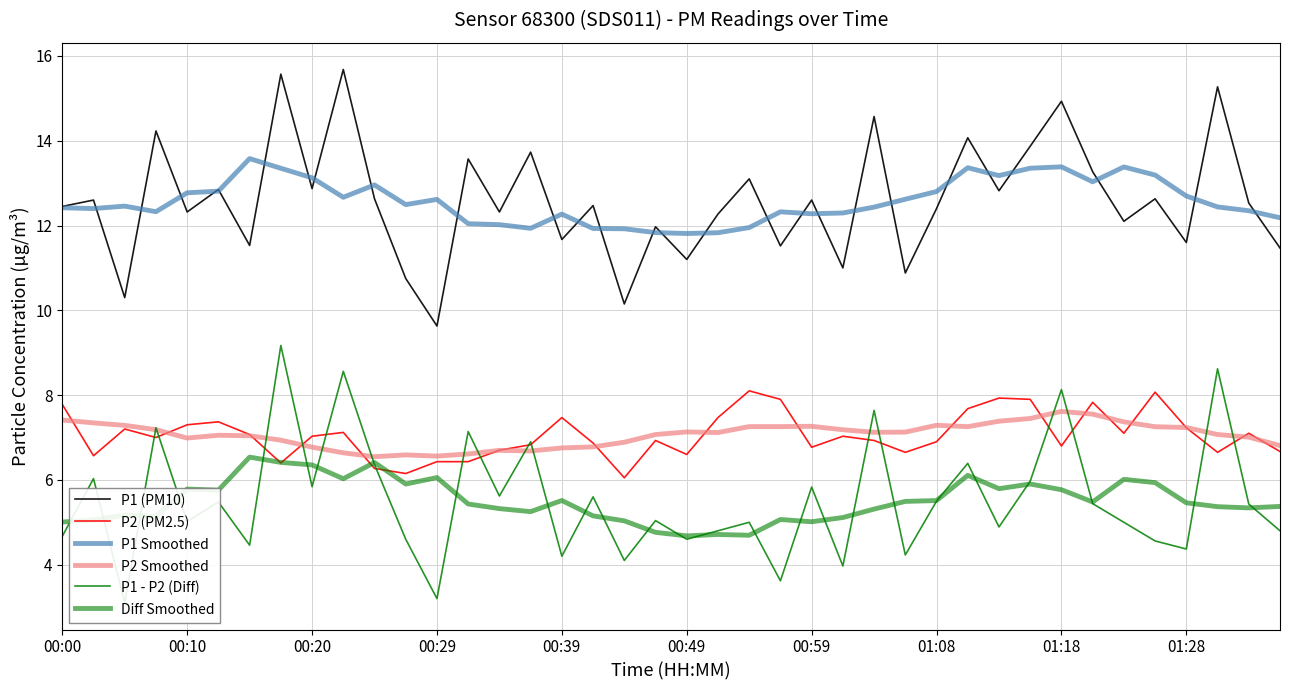

At how many categories does at least one series exceed 8?

40